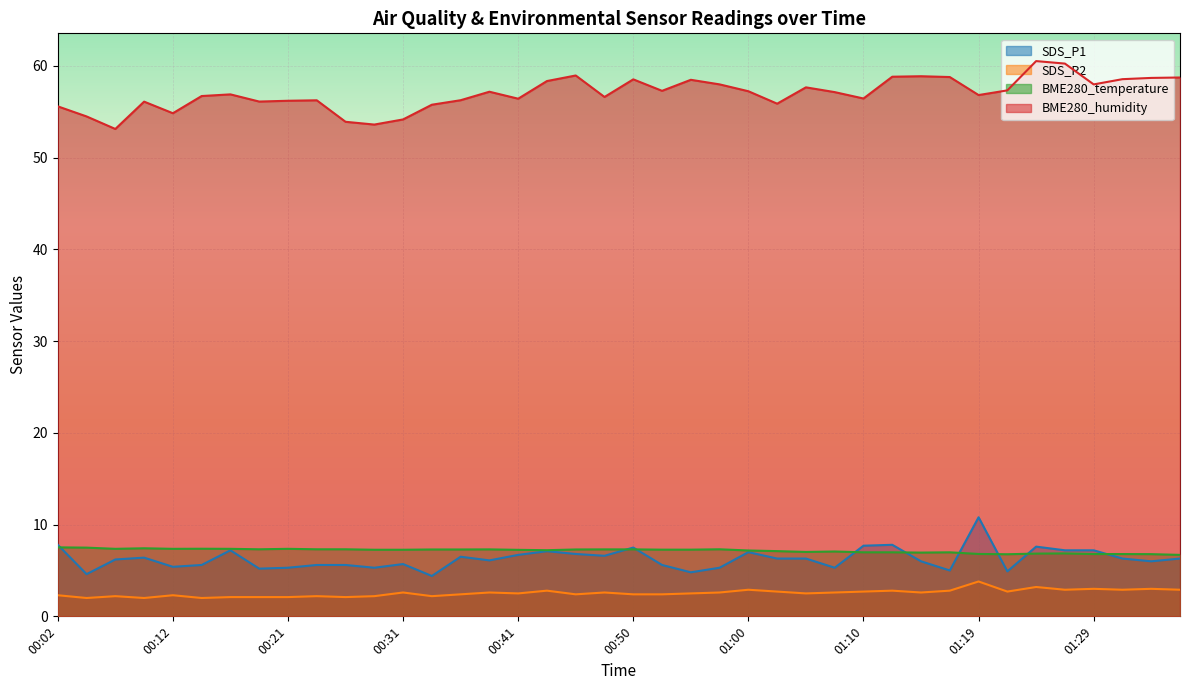

What is the average value of the SDS_P2 series?

2.5